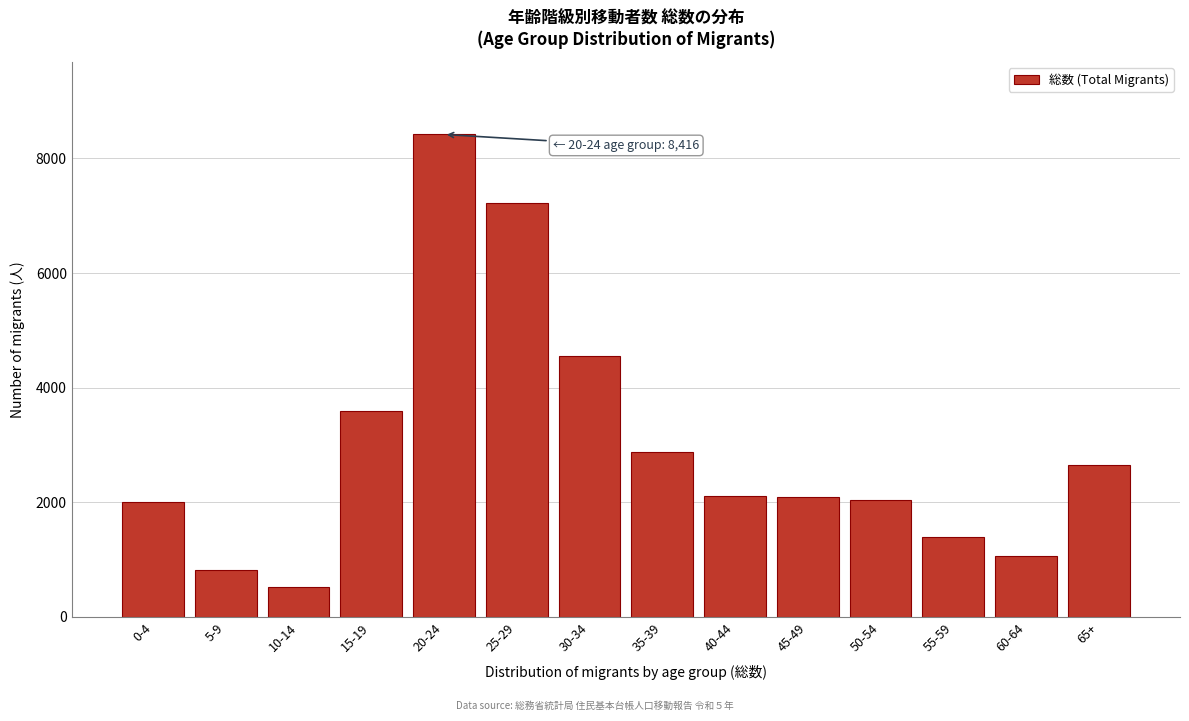

What is the approximate value at 50-54?

2032.1